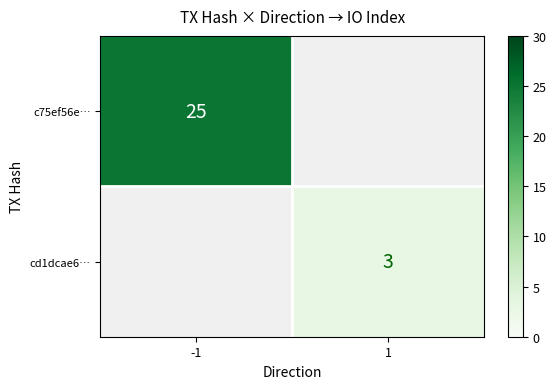

What is the greatest value displayed?

25.0